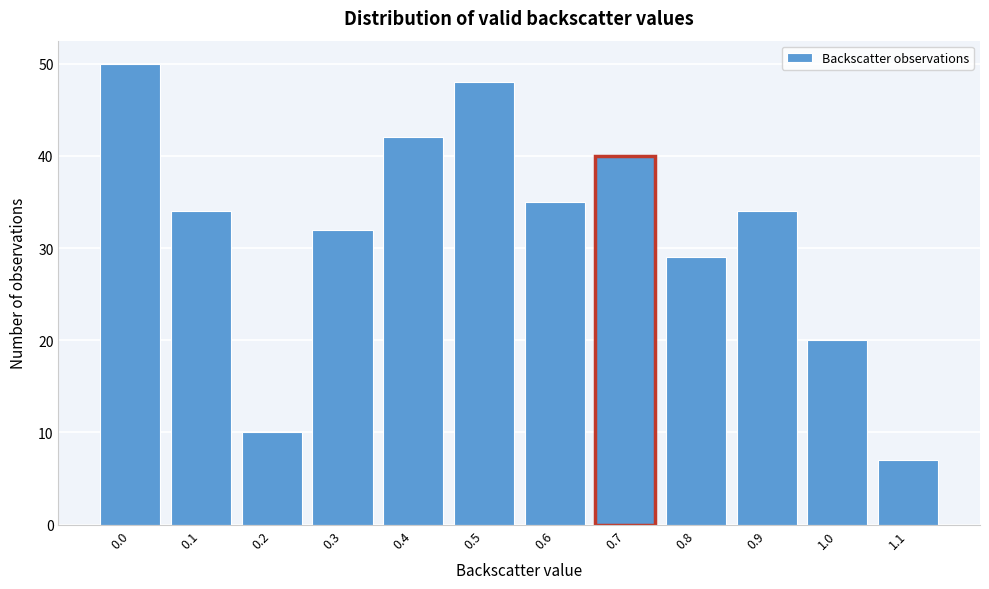

Reading left to right, list all the values displayed in this chart.

50	34	10	32	42	48	35	40	29	34	20	7